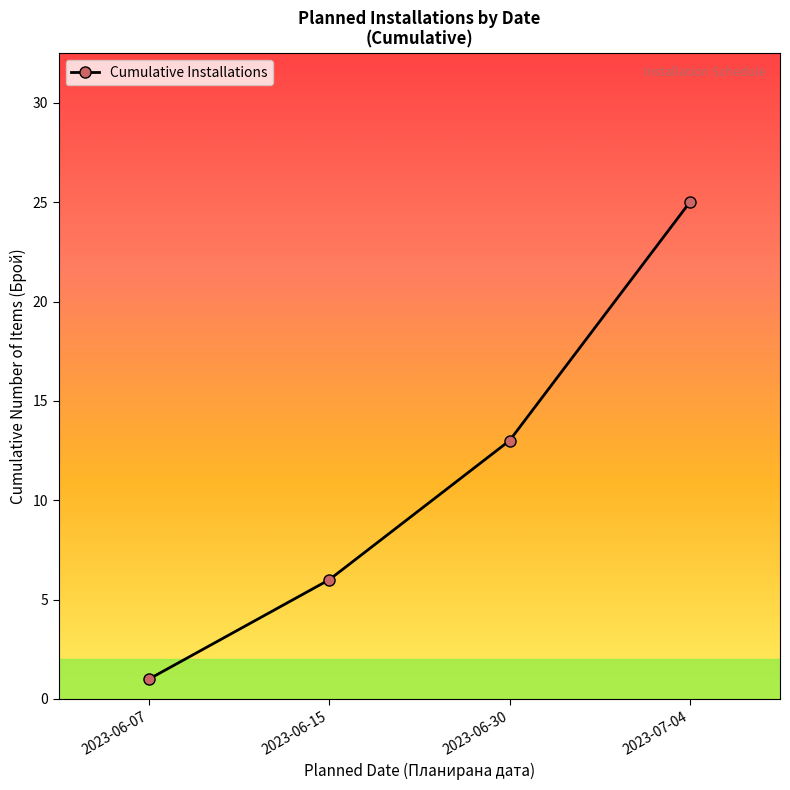

The chart shows a value of 25 at 2023-07-04. True or false?

True